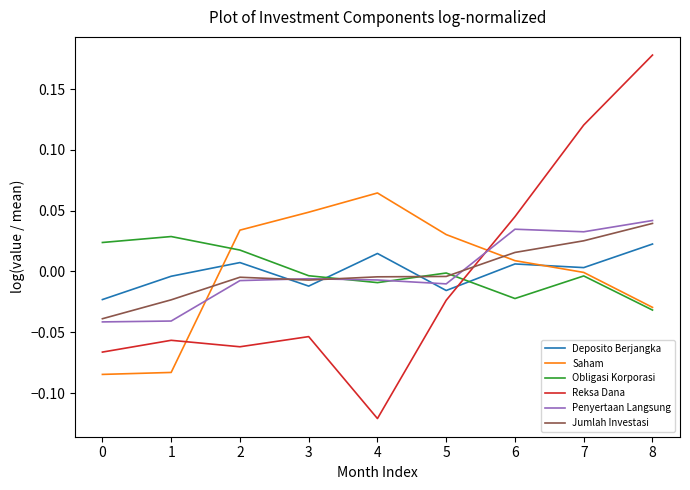

Which category has the highest value across all series?

8